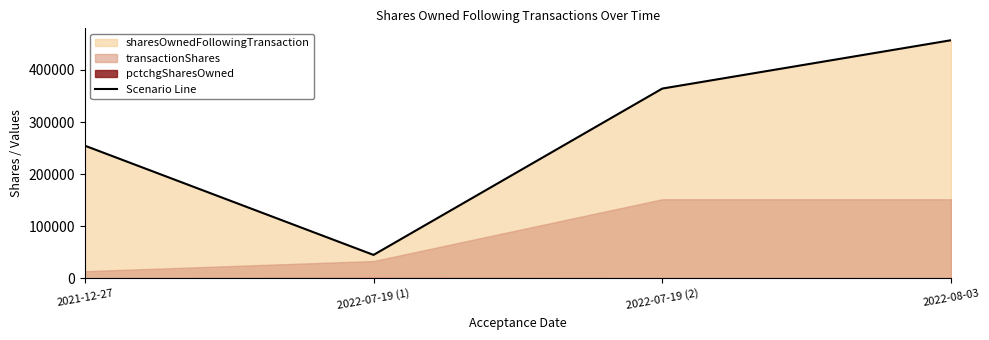

Between 2022-08-03 and 2022-07-19 (1), which is larger?

2022-08-03